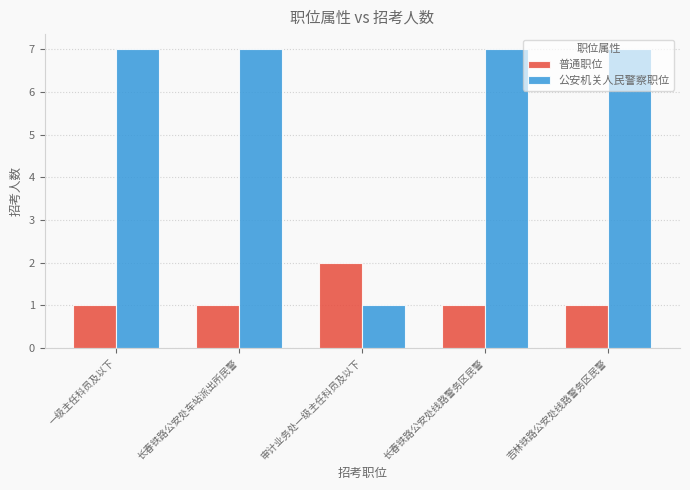

Reading left to right, transcribe all the data shown in this chart.

普通职位: 一级主任科员及以下=1	长春铁路公安处车站派出所民警=1	审计业务处一级主任科员及以下=2	长春铁路公安处线路警务区民警=1	吉林铁路公安处线路警务区民警=1
公安机关人民警察职位: 一级主任科员及以下=7	长春铁路公安处车站派出所民警=7	审计业务处一级主任科员及以下=1	长春铁路公安处线路警务区民警=7	吉林铁路公安处线路警务区民警=7